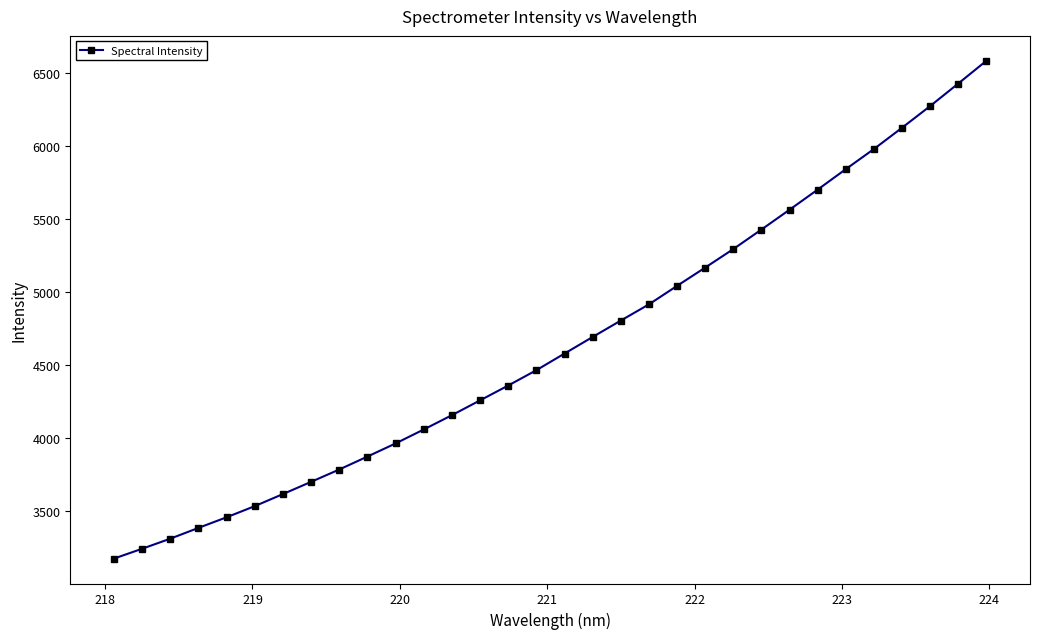

What is the greatest value displayed?

6582.2